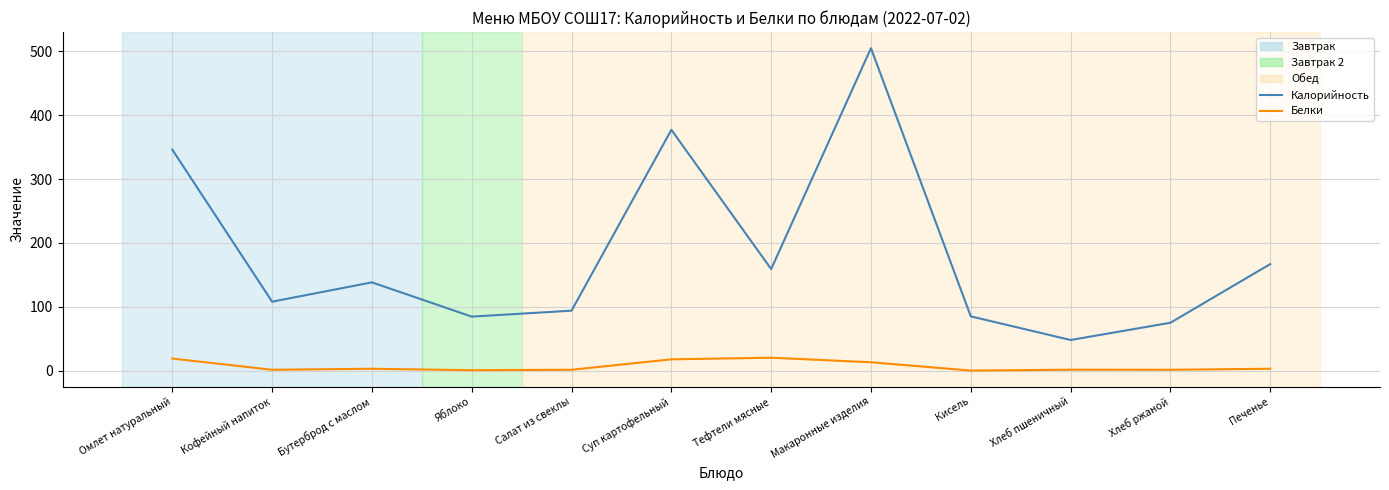

How many values in the Калорийность series exceed 138?

6